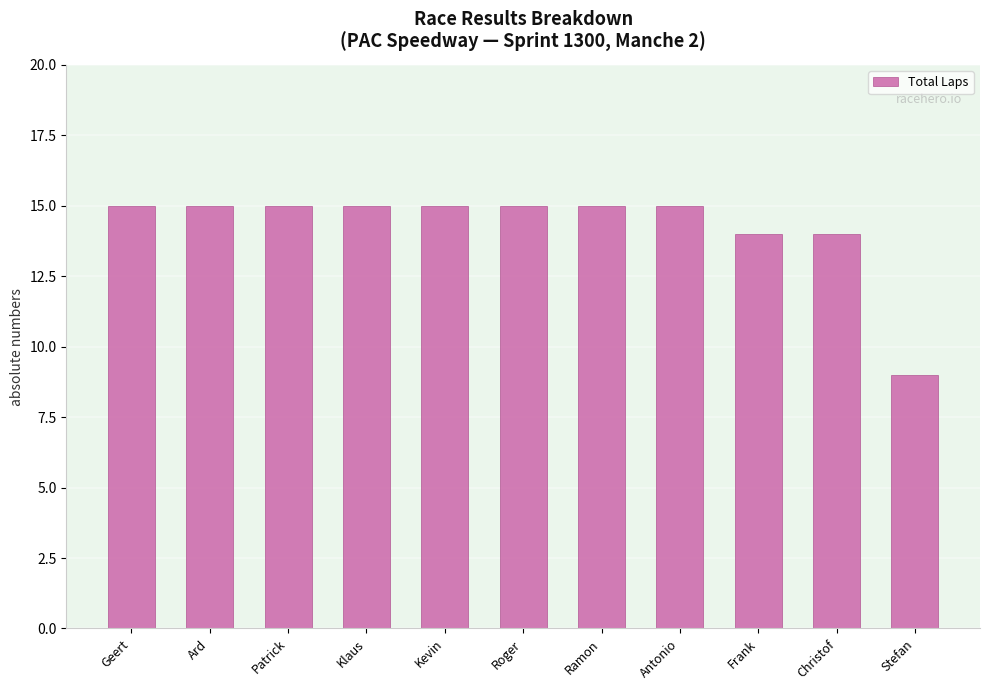

Approximately how many times larger is the value at Antonio compared to Klaus?

1.0